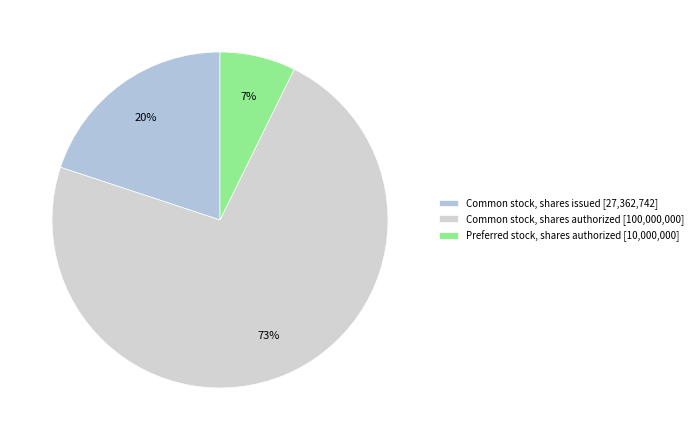

To the nearest percent, what is the average slice percentage?

33%